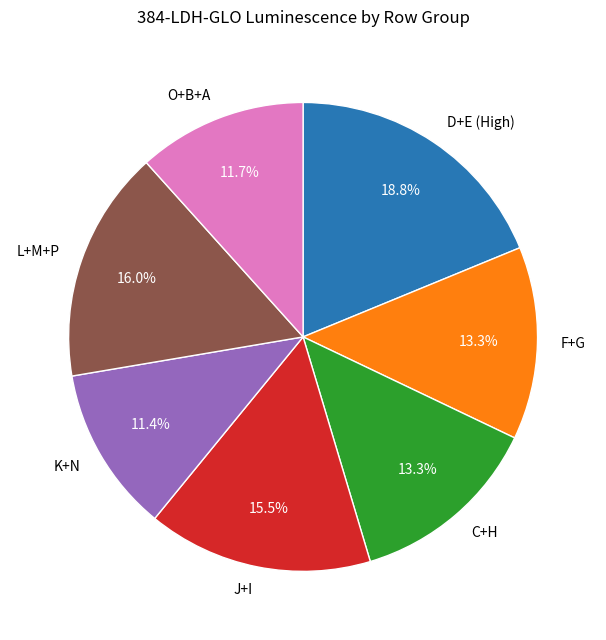

Is D+E (High) the majority of the pie?

No